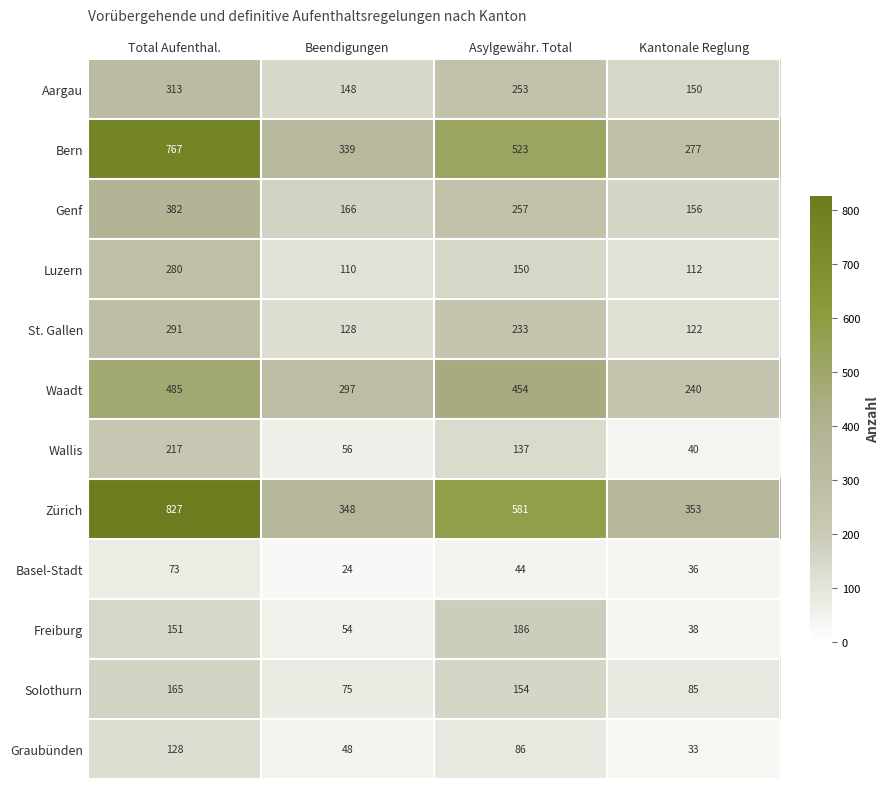

What is the total value across all series at Beendigungen?

1793